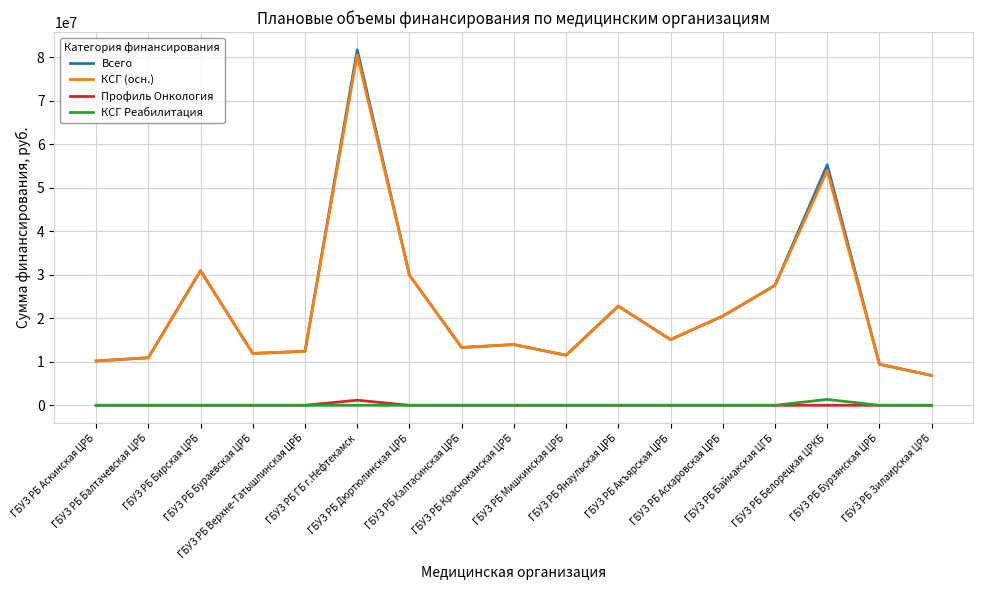

What is the difference between the second highest and second lowest values in the Всего series?

45815874